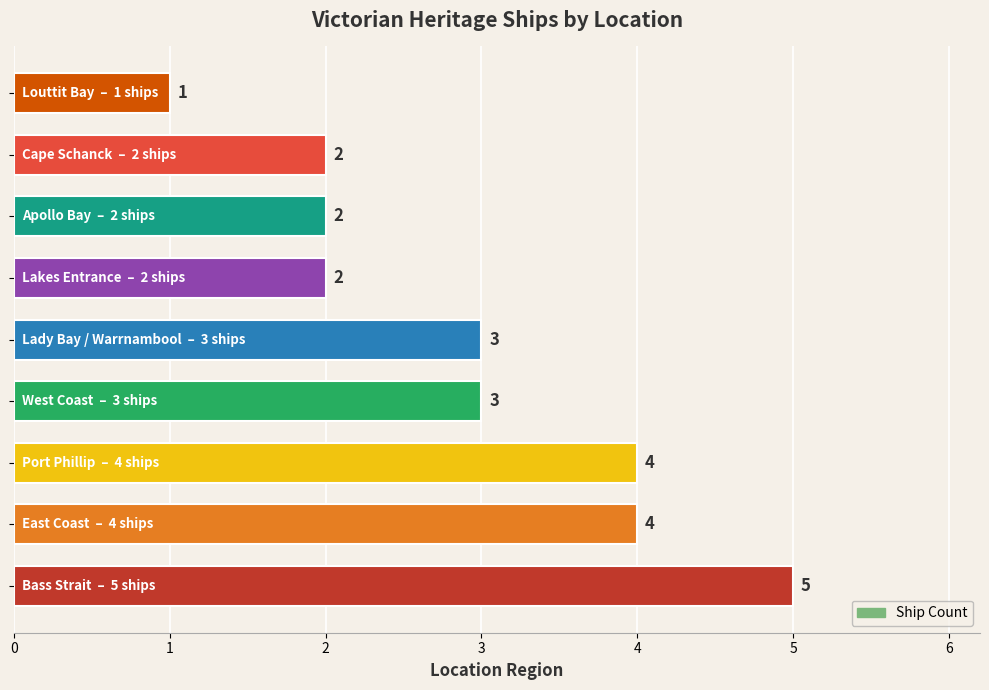

How many values are between 2 and 4?

7